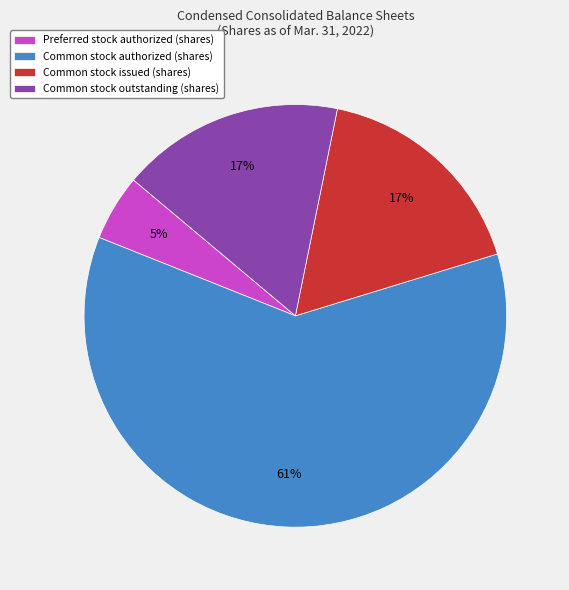

Which slice is the smallest?

Preferred stock authorized (shares)